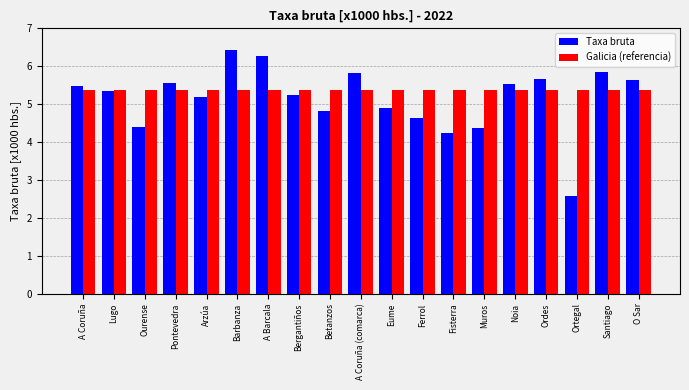

What are all the series names shown in the legend?

Taxa bruta, Galicia (referencia)